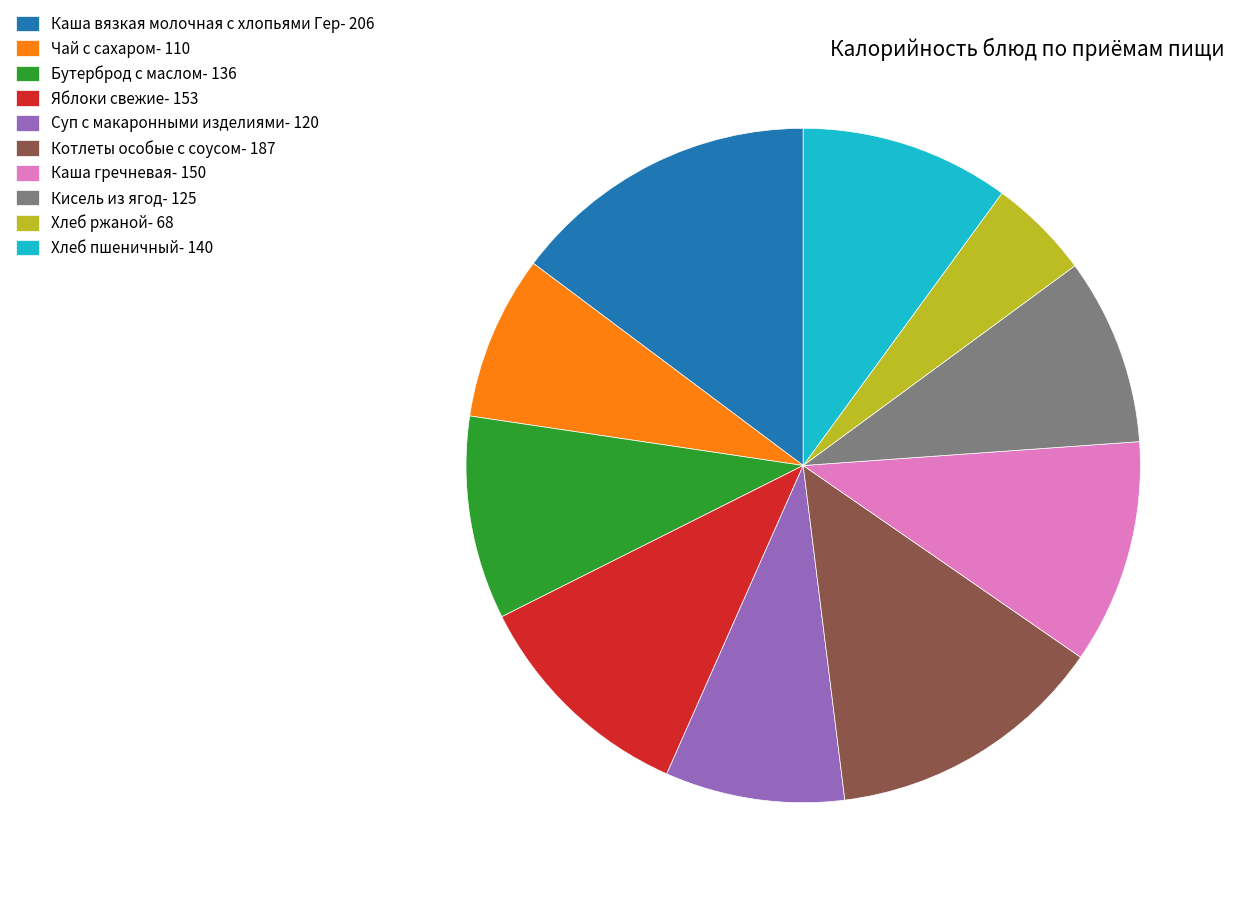

What is the ratio of the value at Каша гречневая- 150 to the value at Хлеб ржаной- 68?

2.2